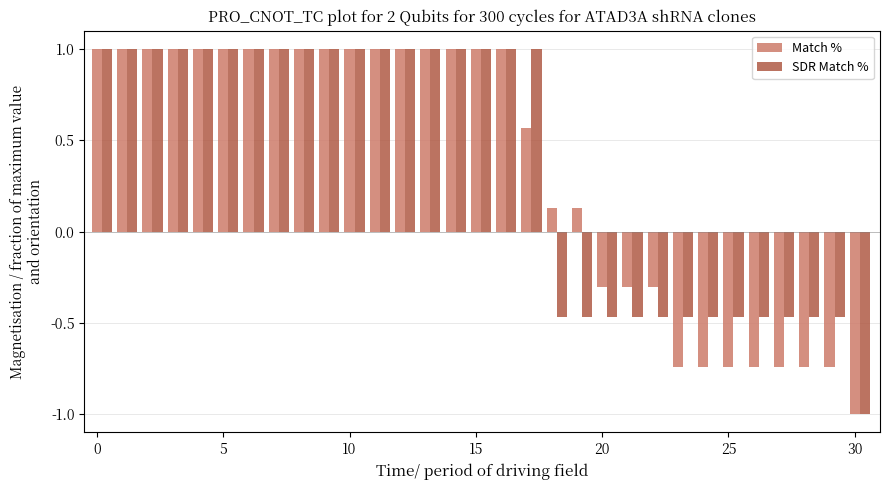

What is the difference between the maximum and minimum values in the SDR Match % series?

2.0